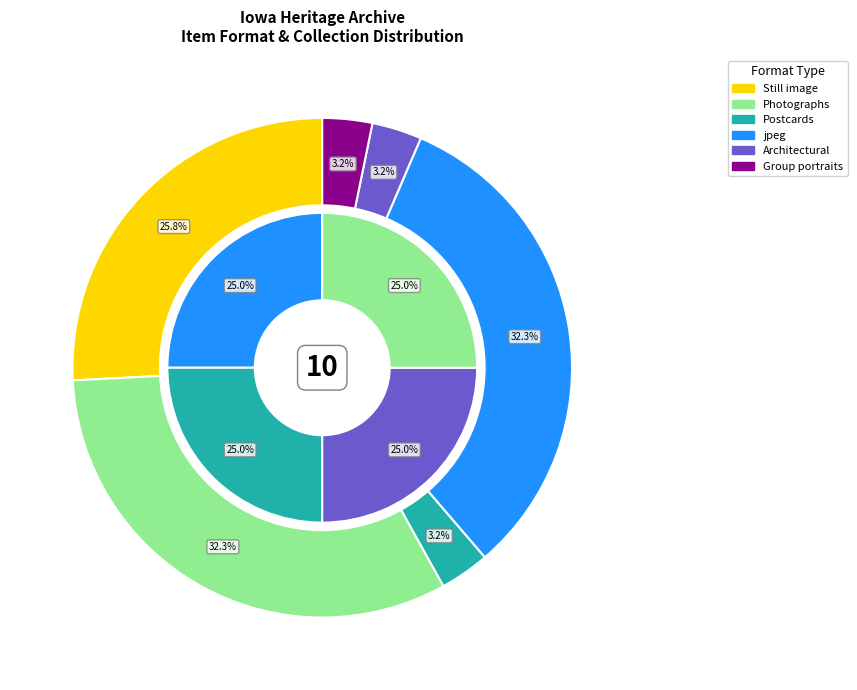

Combined, what portion of the pie is Postcards and Photographs?

35.5%